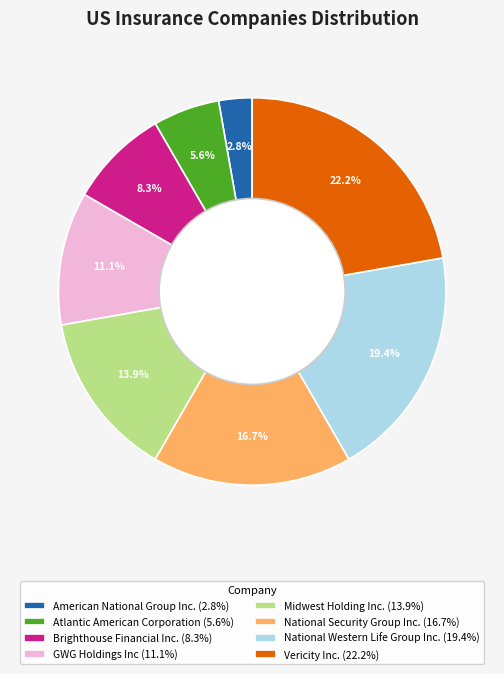

Count the number of slices in the pie.

8